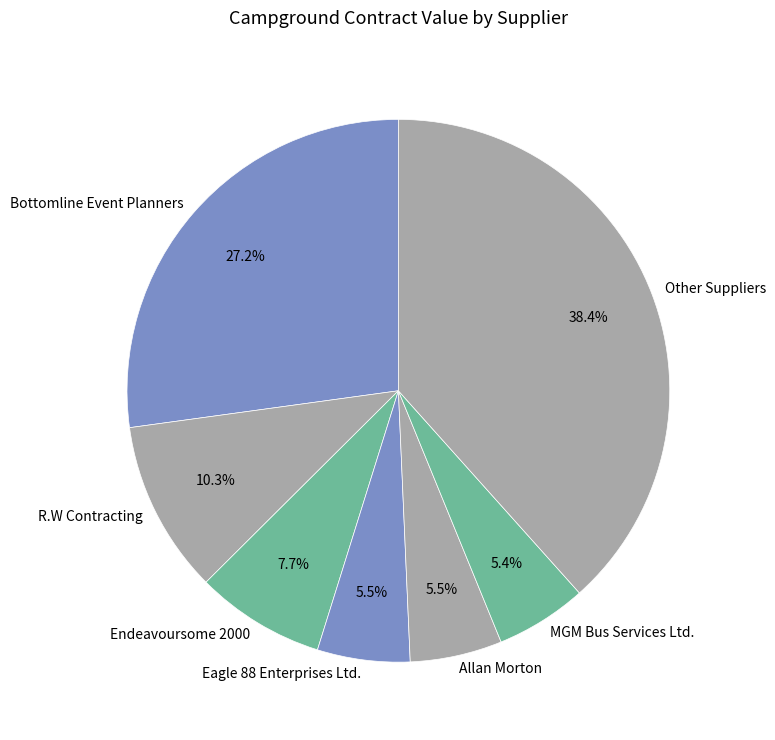

What percentage is NOT represented by Bottomline Event Planners?

72.8%